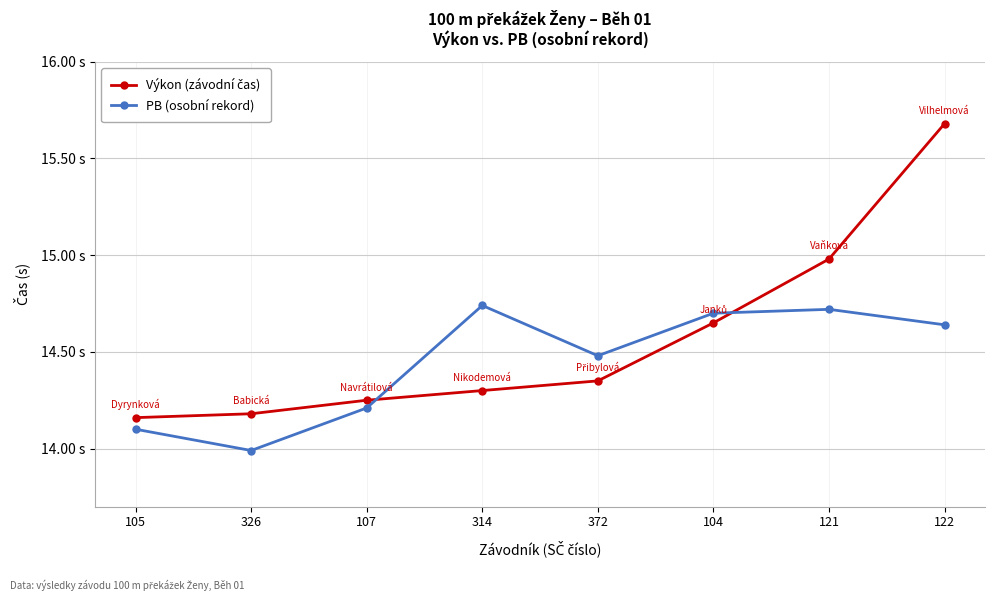

List the labels in order of Výkon (závodní čas) value, smallest first.

105, 326, 107, 314, 372, 104, 121, 122